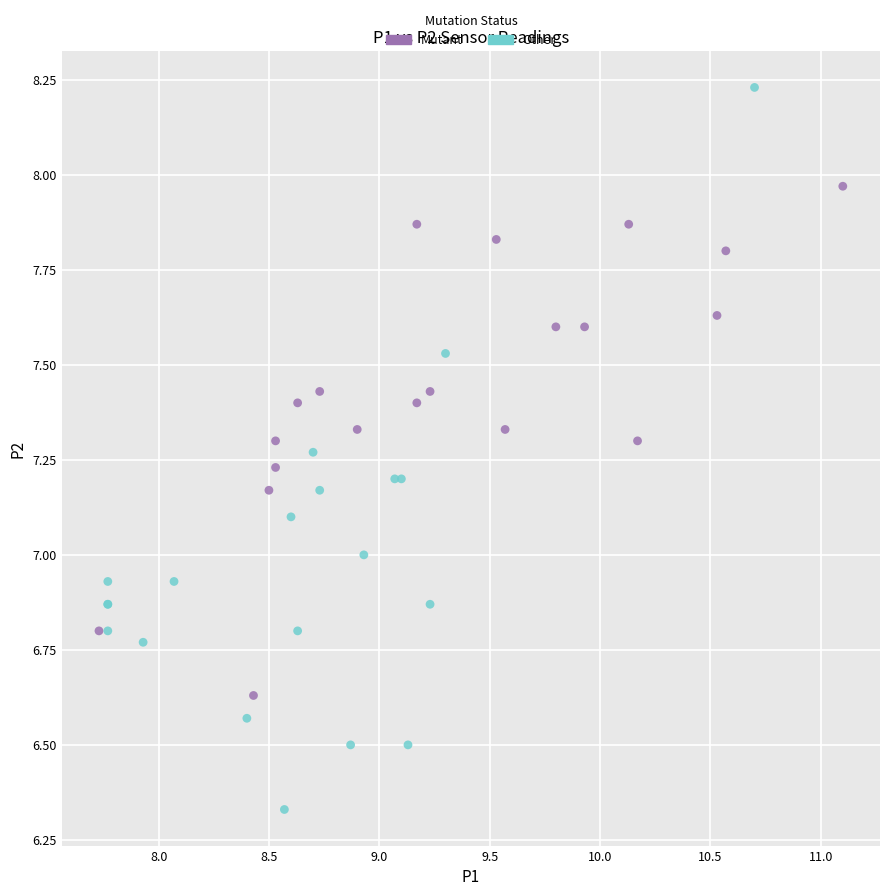

Which series reaches the minimum Y coordinate?

Other